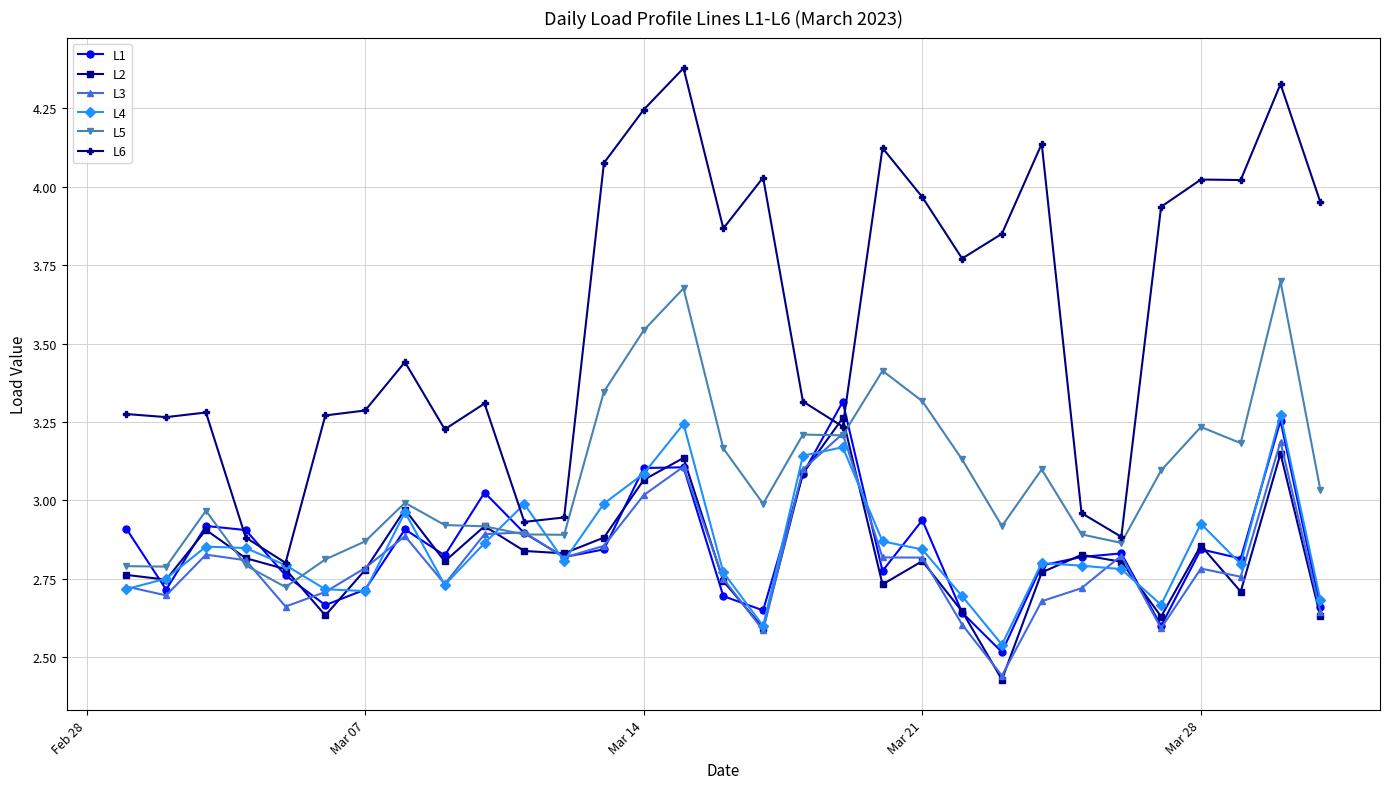

True or false: L6 has more than 1 interior local peaks.

True